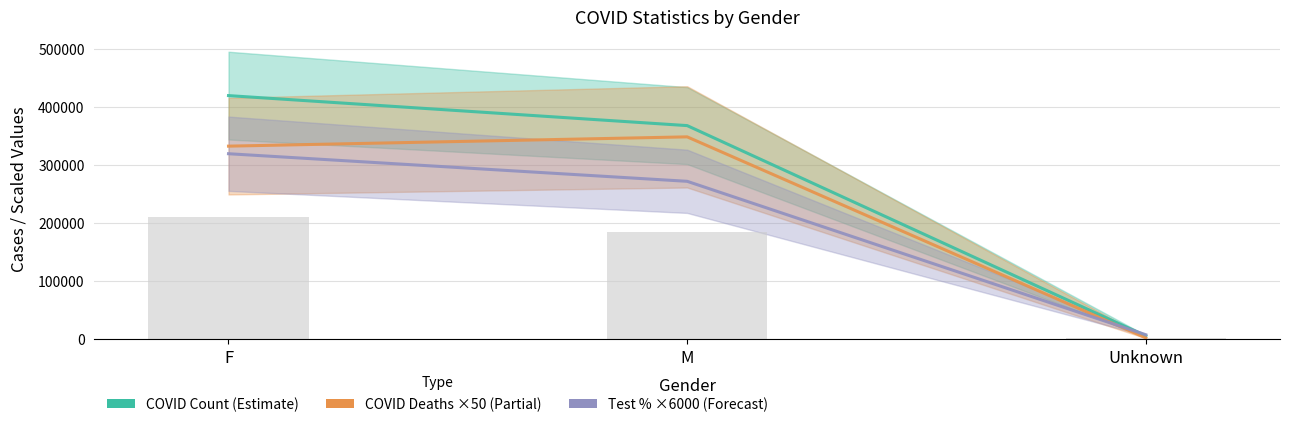

What is the total value across all series at F?

1072573